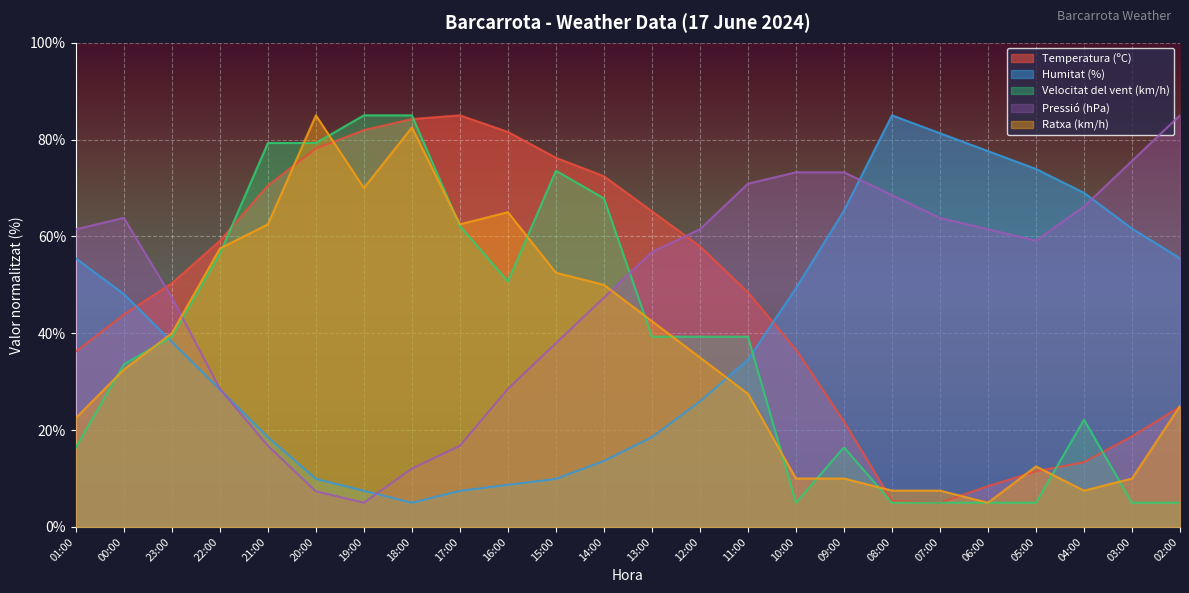

Where do Pressió (hPa) and Velocitat del vent (km/h) first cross each other?

23:00 and 22:00